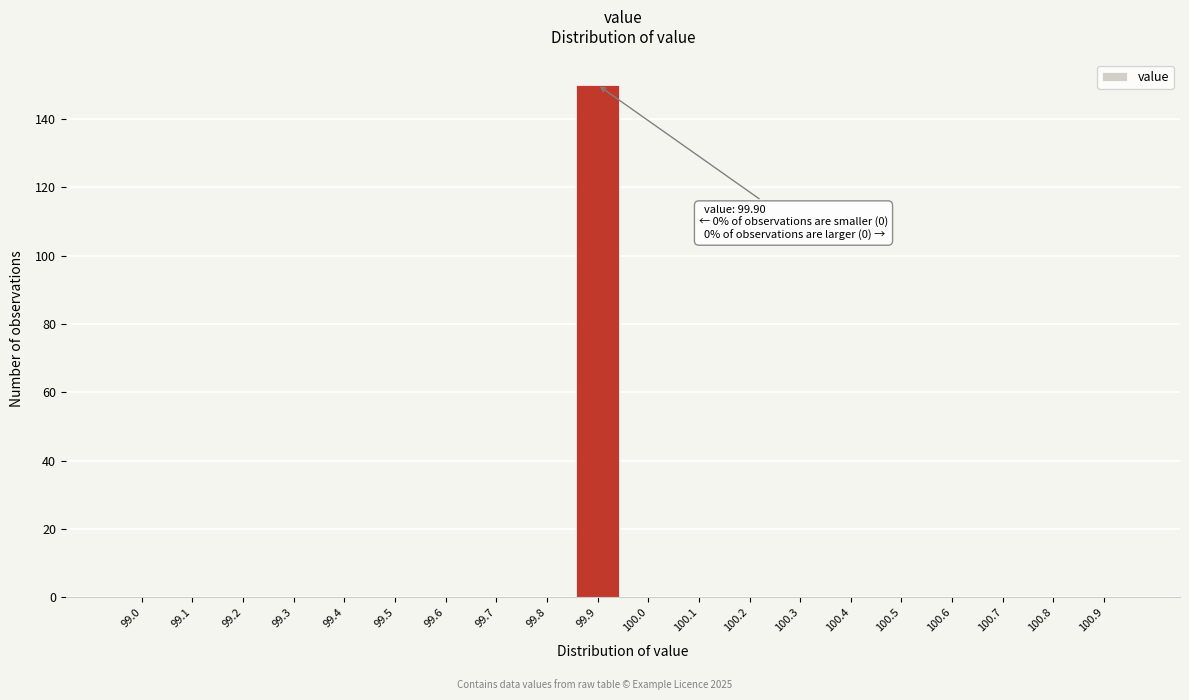

Reading left to right, what are all the values shown in this chart?

99.0=0	99.1=0	99.2=0	99.3=0	99.4=0	99.5=0	99.6=0	99.7=0	99.8=0	99.9=150	100.0=0	100.1=0	100.2=0	100.3=0	100.4=0	100.5=0	100.6=0	100.7=0	100.8=0	100.9=0